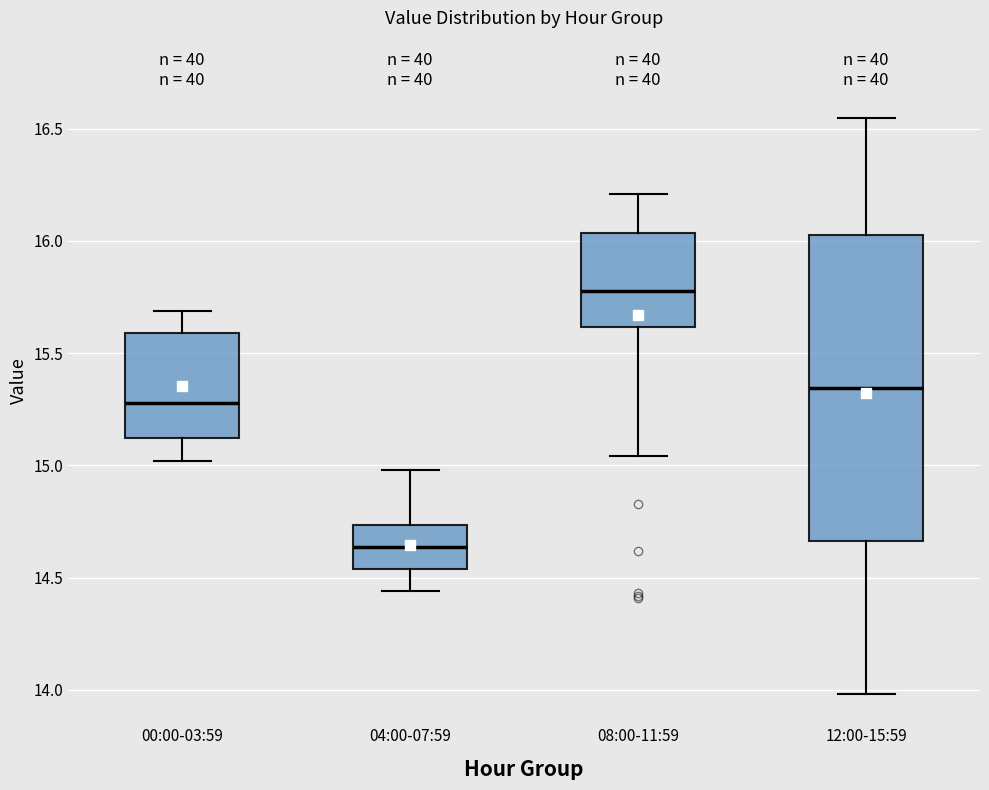

Where is the lower edge of the box for 12:00-15:59 on the y-axis? The values are not printed on the chart, so give them approximately, as read against the axis.

14.65